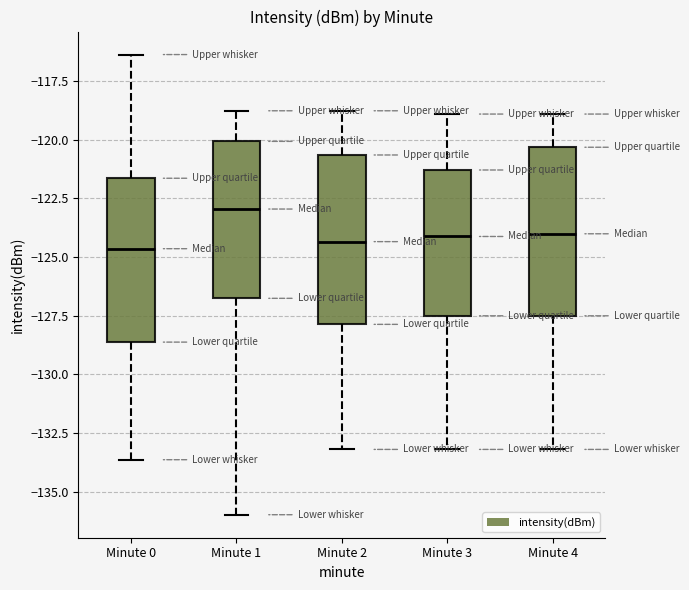

Reading left to right, transcribe this box plot: for each box, give where its median line is, the range the box spans, and where its two whiskers end, as read against the y-axis. The values are not printed on the chart, so give them approximately, as read against the axis.

Minute 0: median -124.5, box -128.5 to -121.5, whiskers -133.5 to -116.5
Minute 1: median -123.0, box -127.0 to -120.0, whiskers -136.0 to -119.0
Minute 2: median -124.5, box -128.0 to -120.5, whiskers -133.0 to -119.0
Minute 3: median -124.0, box -127.5 to -121.5, whiskers -133.0 to -119.0
Minute 4: median -124.0, box -127.5 to -120.5, whiskers -133.0 to -119.0